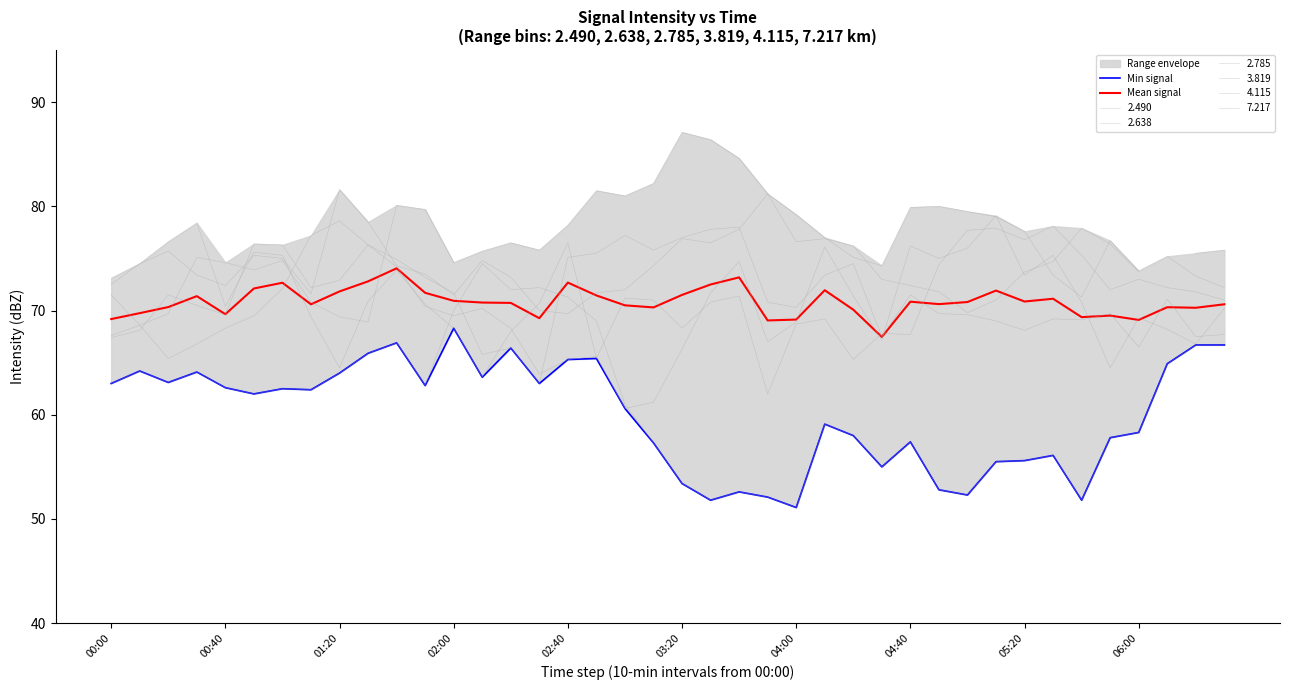

Between 31 and 34, which series saw the biggest shift?

Min signal